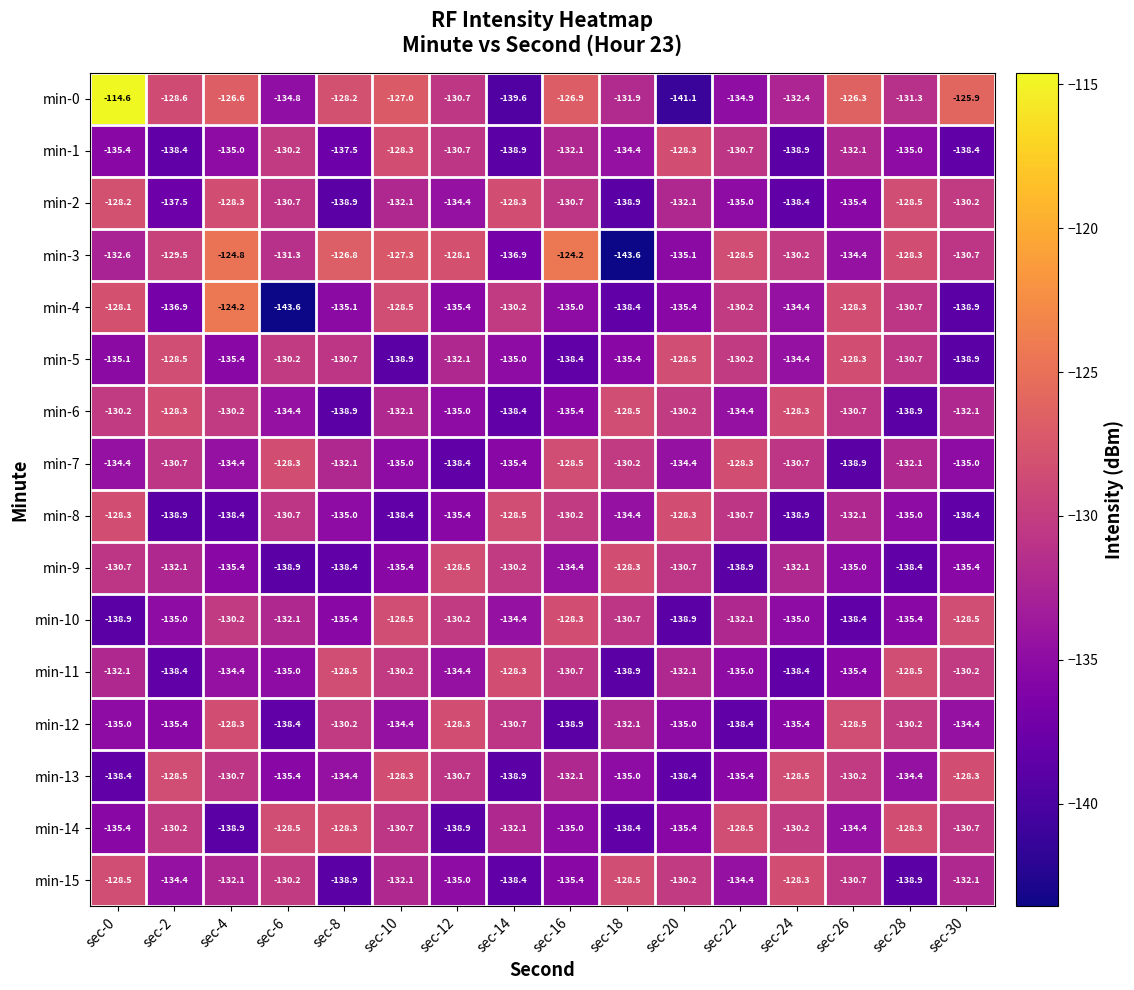

What is the sum of the min-5 values at sec-30 and sec-6?

-269.1